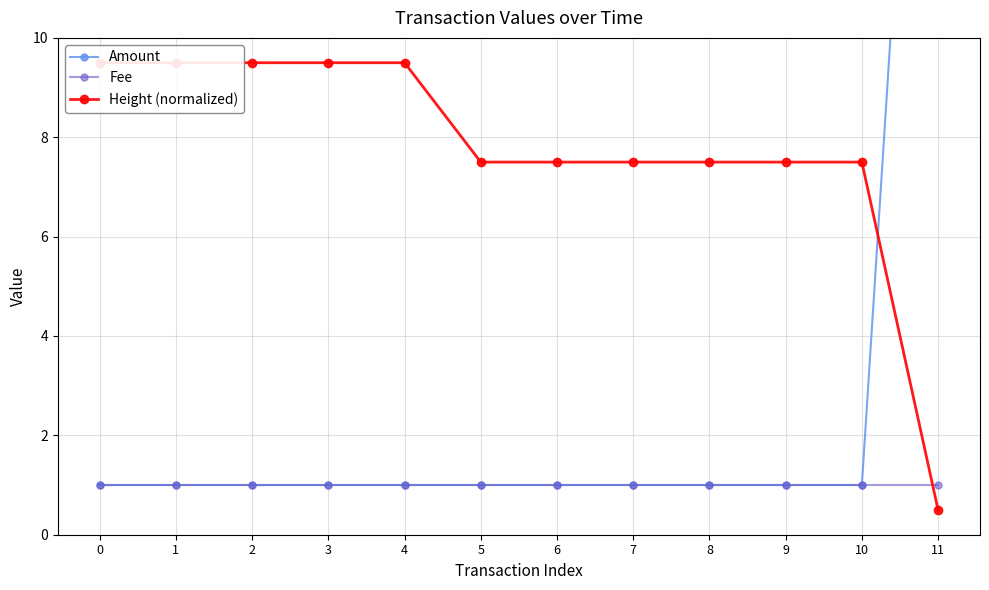

What is the difference between the highest and lowest values at 4?

8.5